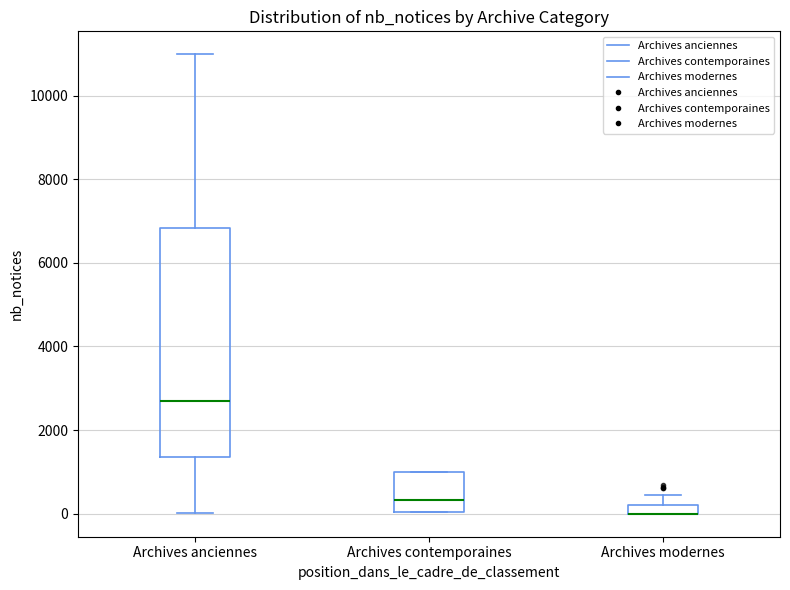

Where does the median line of the box for Archives contemporaines sit on the y-axis? The values are not printed on the chart, so give them approximately, as read against the axis.

400